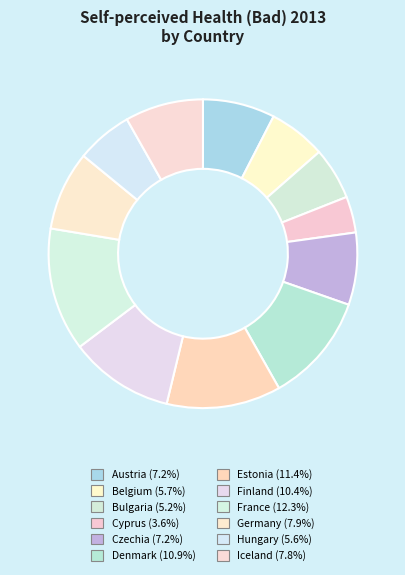

How many slices are in this pie chart?

12